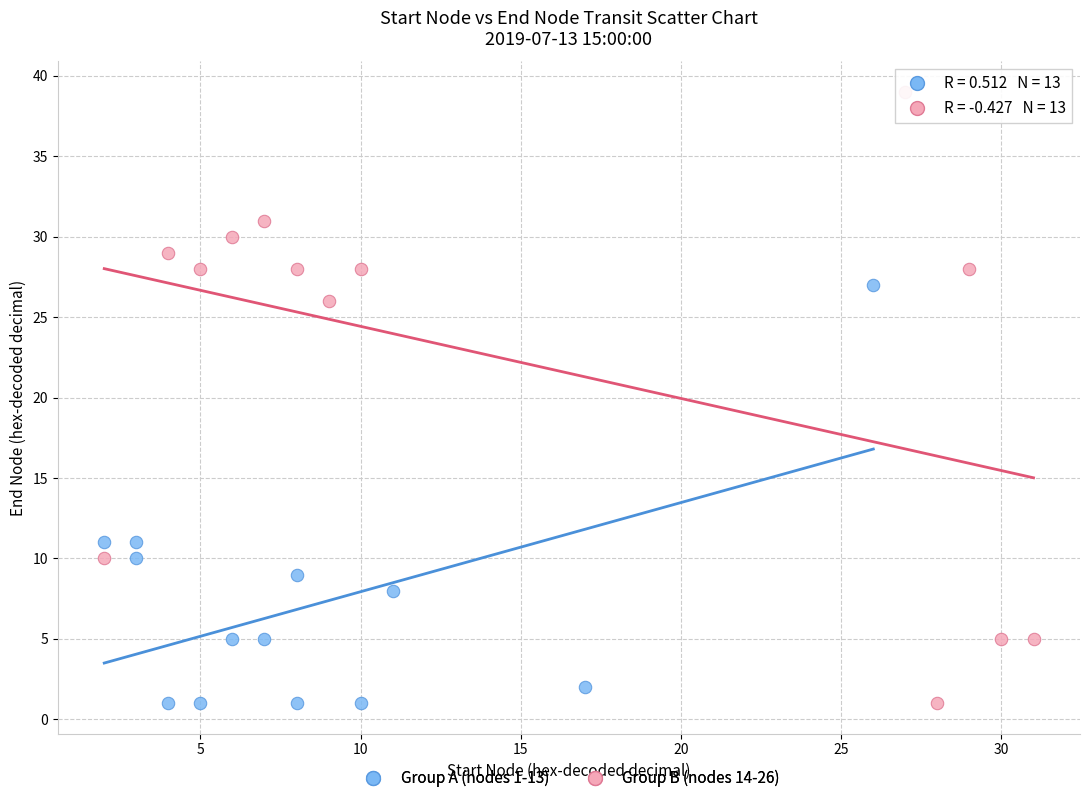

Which series contains the highest Y value?

Group B (nodes 14-26)